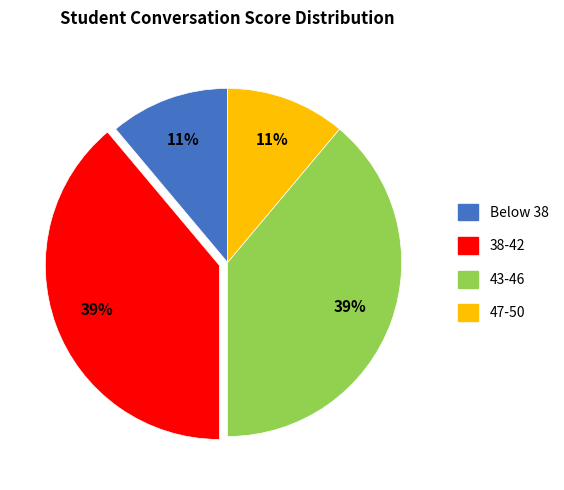

How many segments does this pie chart have?

4